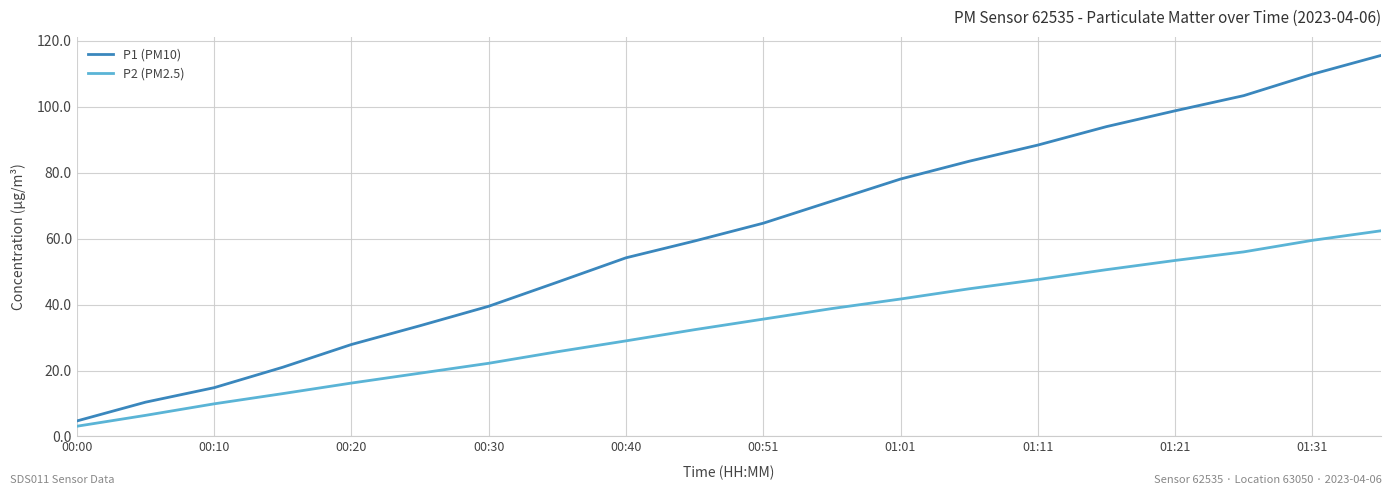

What is the maximum value shown in the chart?

115.6